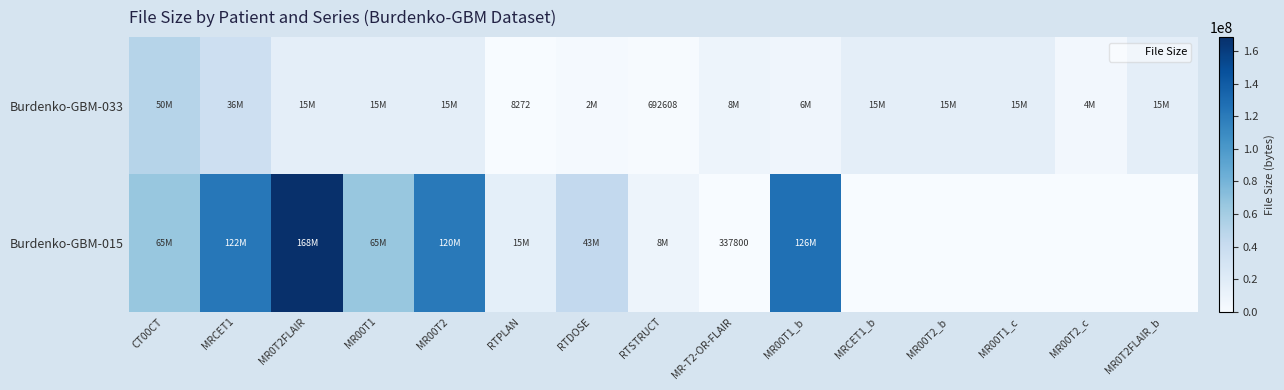

What is the greatest value displayed?

168544972